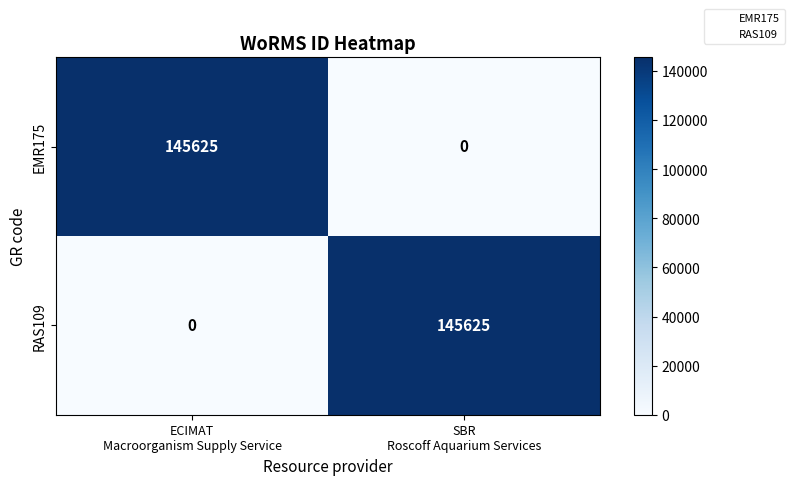

What is the greatest value displayed?

145625